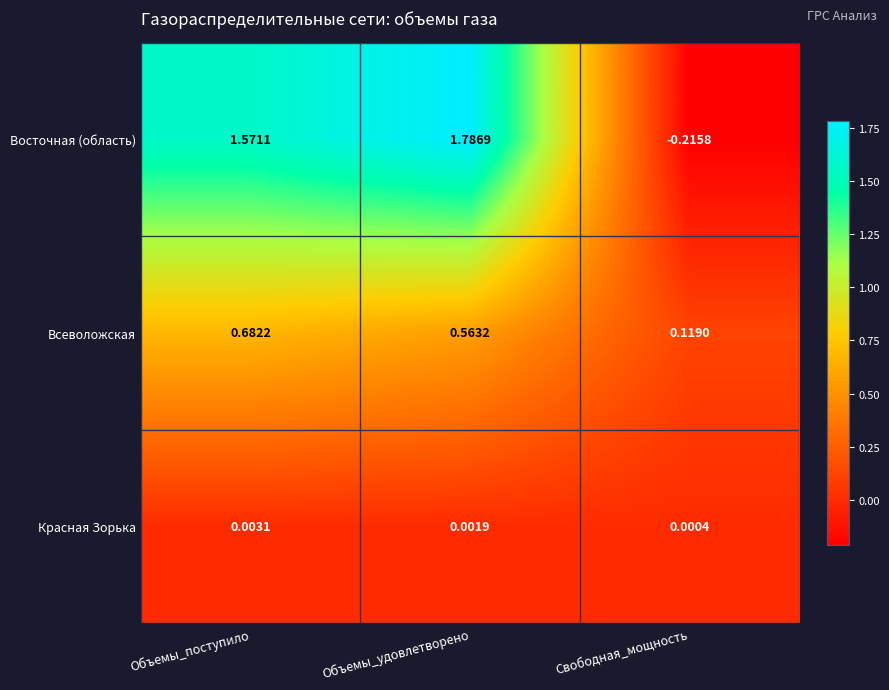

At which category is the sum across all series the highest?

Объемы_удовлетворено